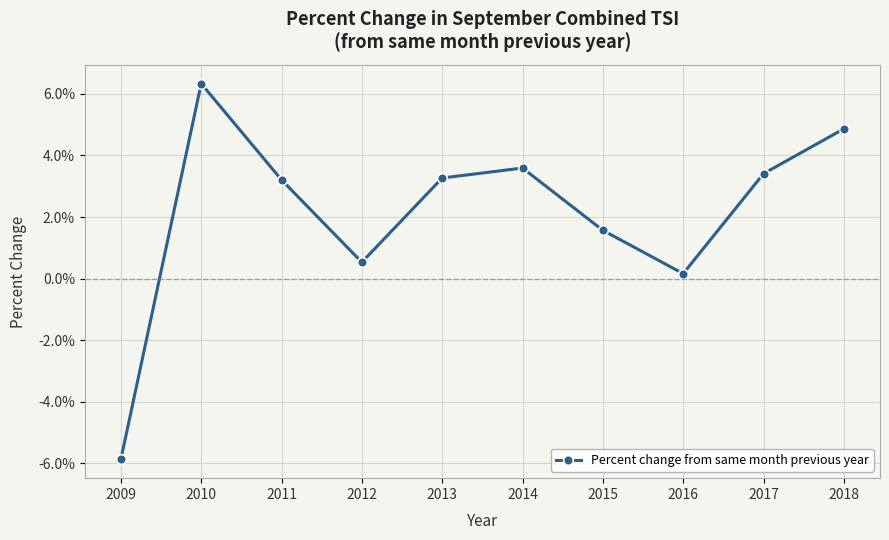

What is the difference between the values at 2014 and 2018?

1.3